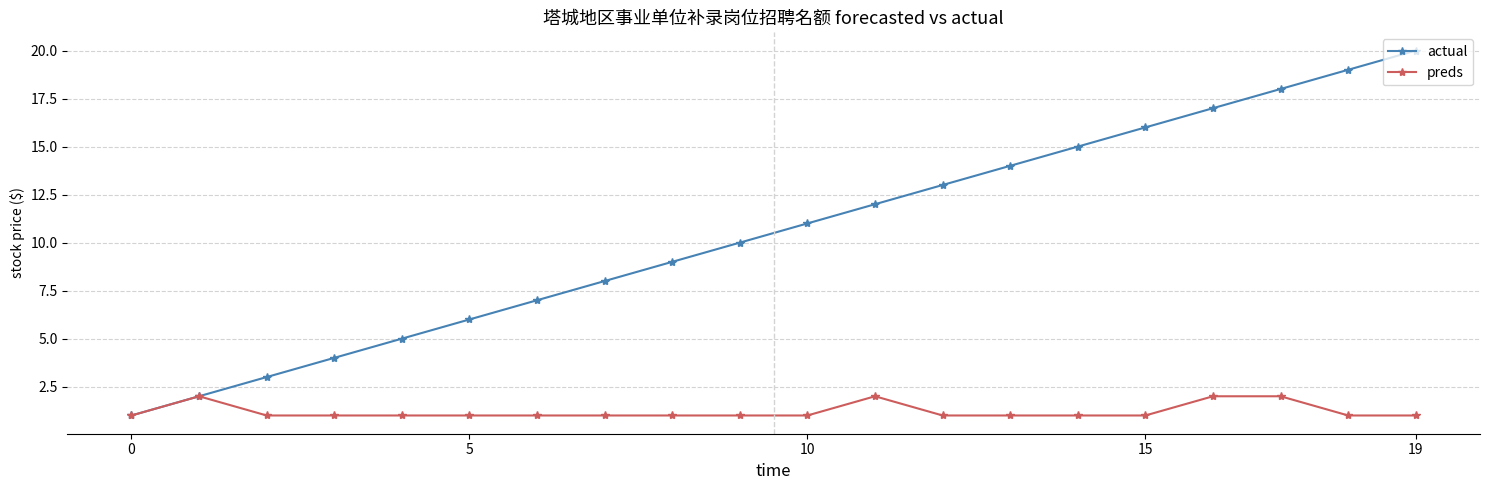

What is the minimum value shown in the chart?

1